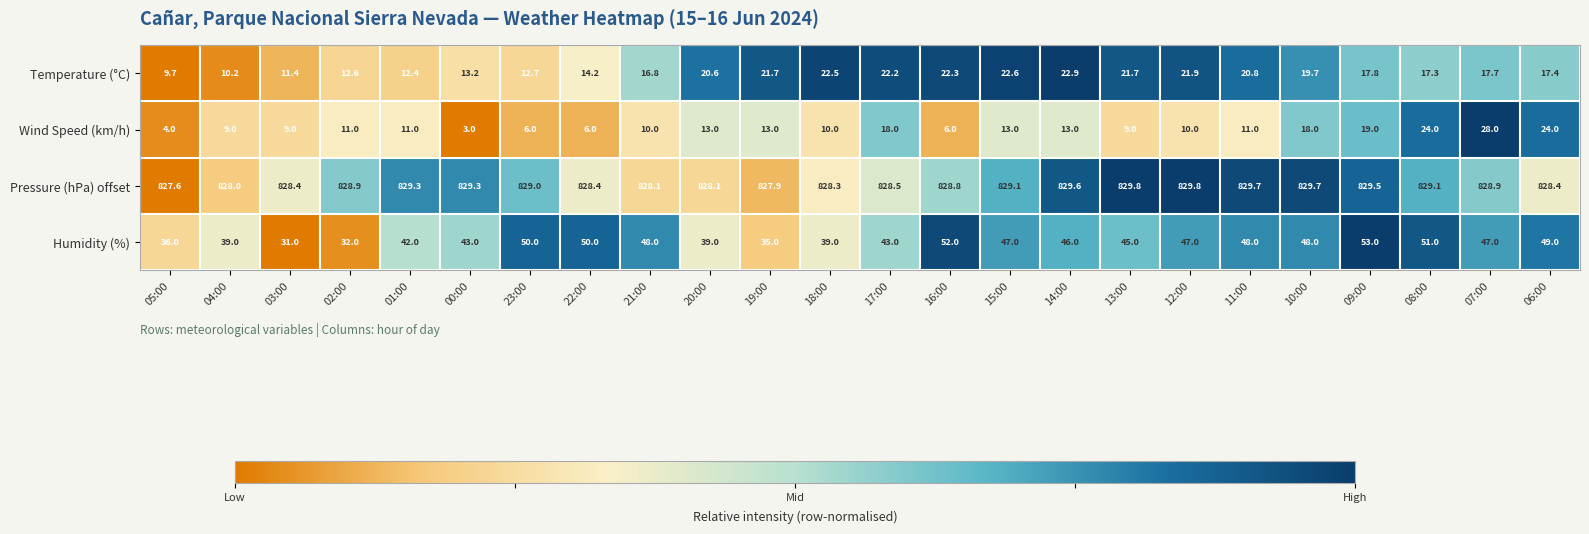

The value of Pressure (hPa) offset at 04:00 is 1275.6. True or false?

False